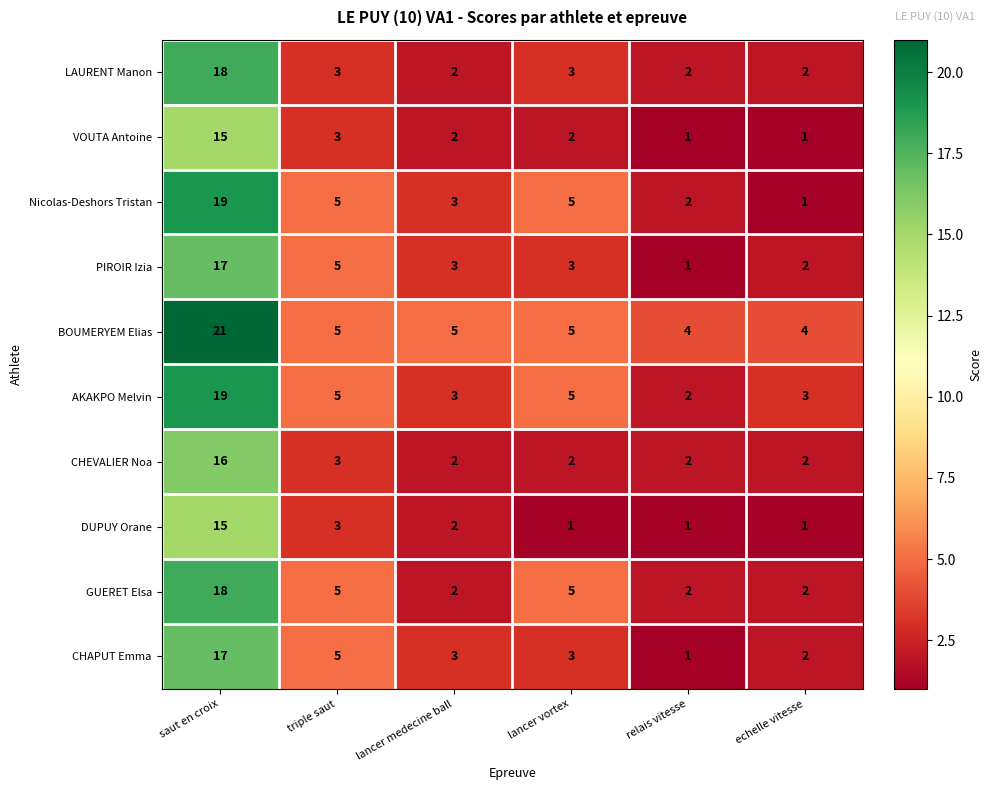

What is the greatest value displayed?

21